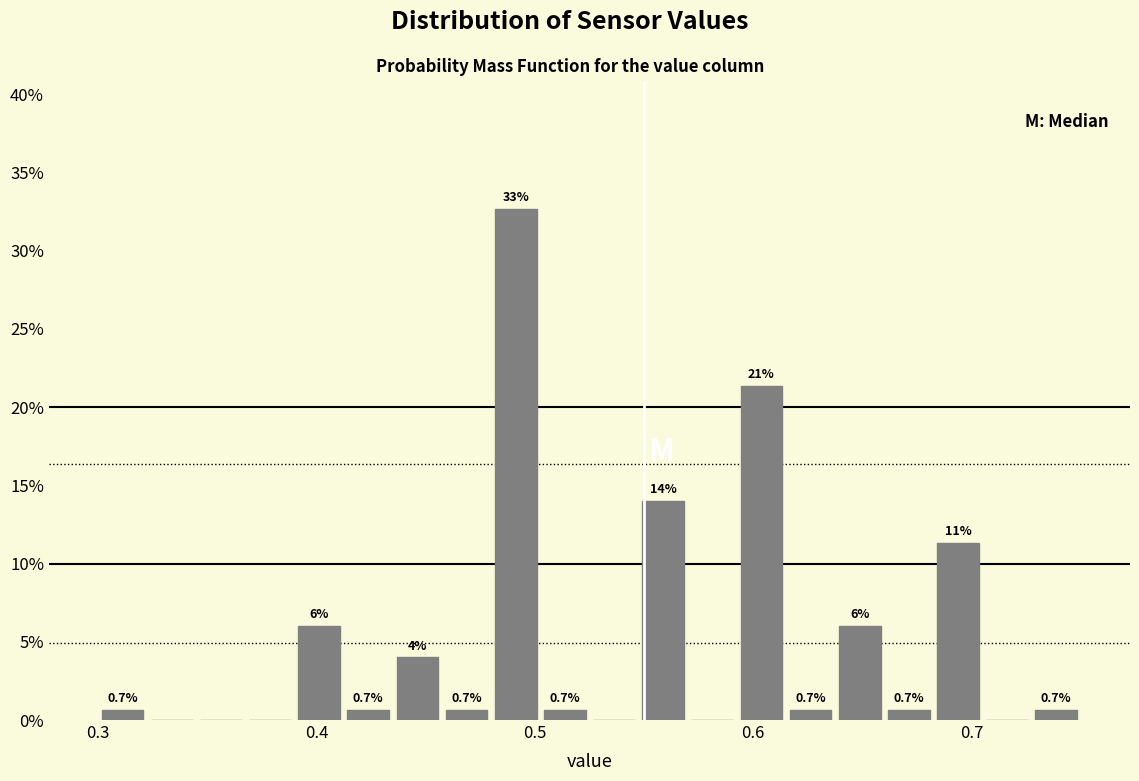

Read against the x-axis, roughly where is the centre of the tallest bar?

0.49